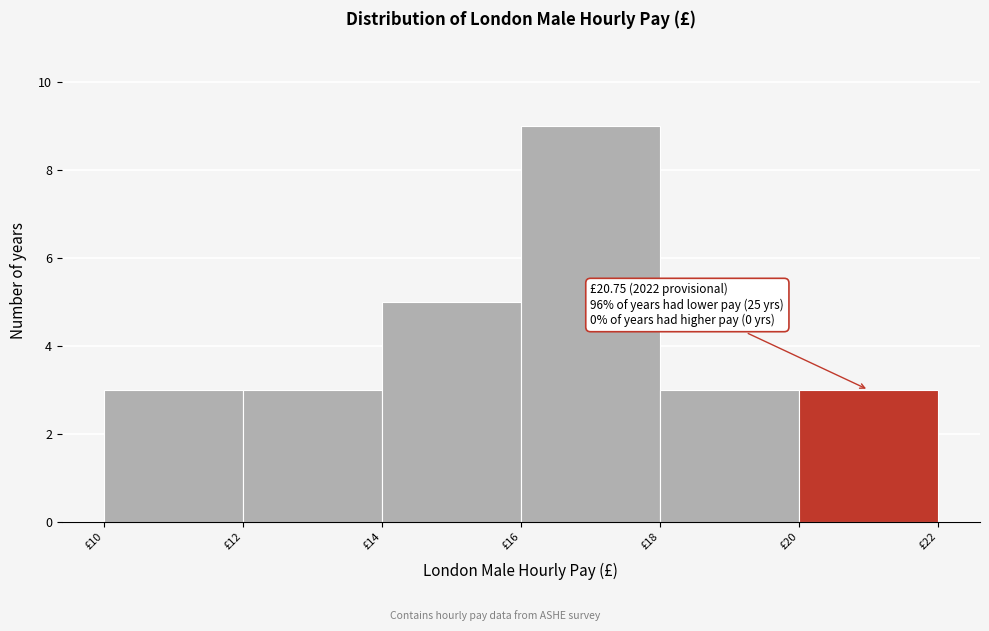

Which range on the x-axis has the tallest bar?

16 to 18